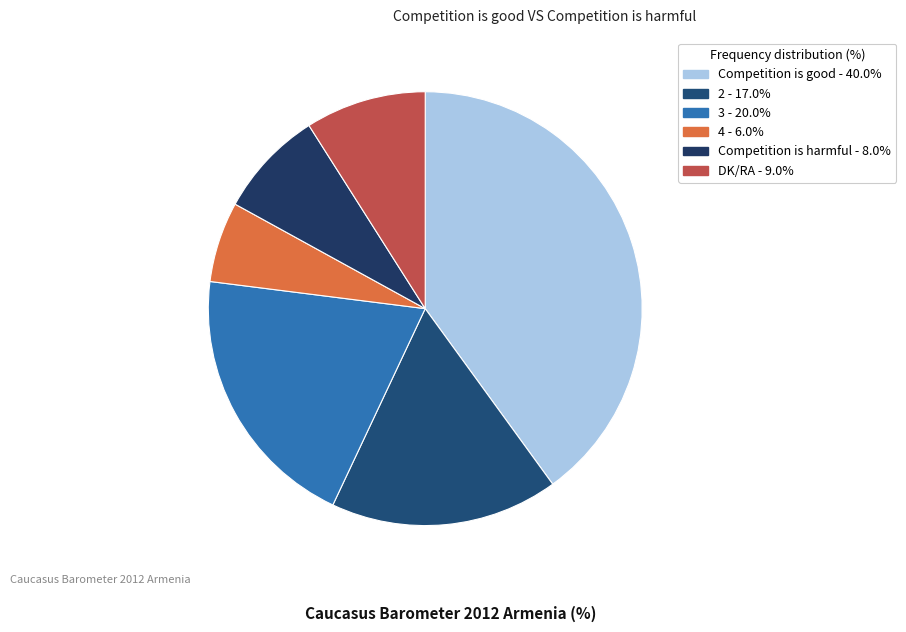

Is DK/RA the majority of the pie?

No